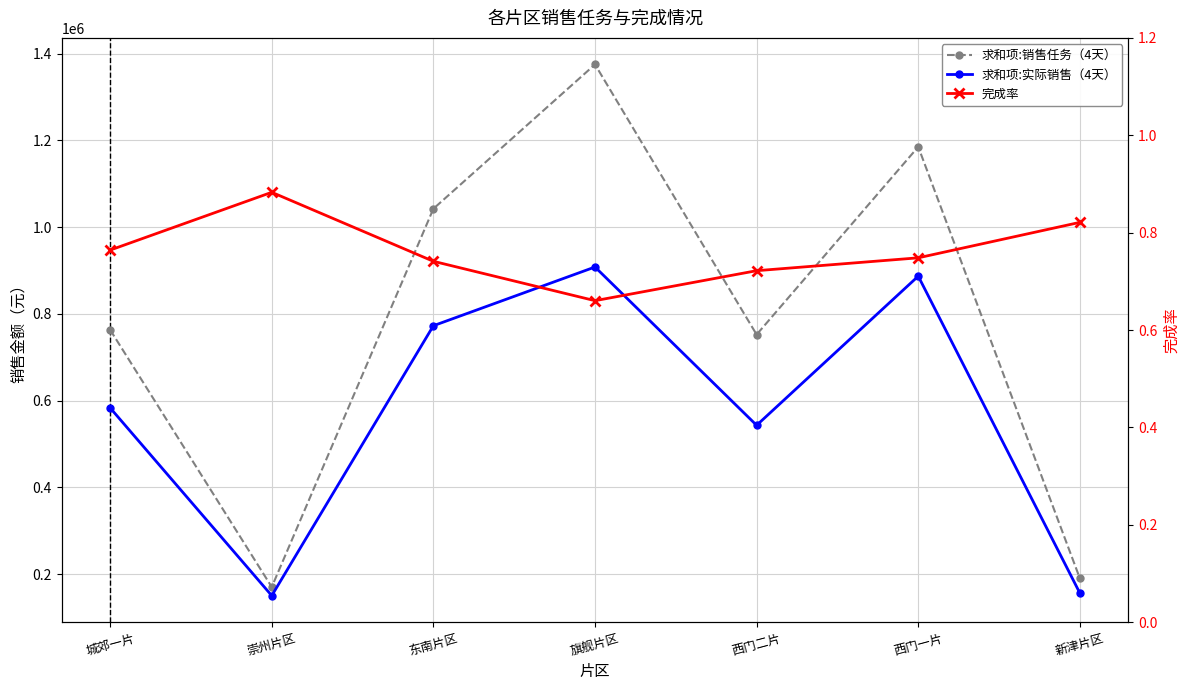

List the labels in order of 求和项:实际销售（4天） value, smallest first.

崇州片区, 新津片区, 西门二片, 城郊一片, 东南片区, 西门一片, 旗舰片区